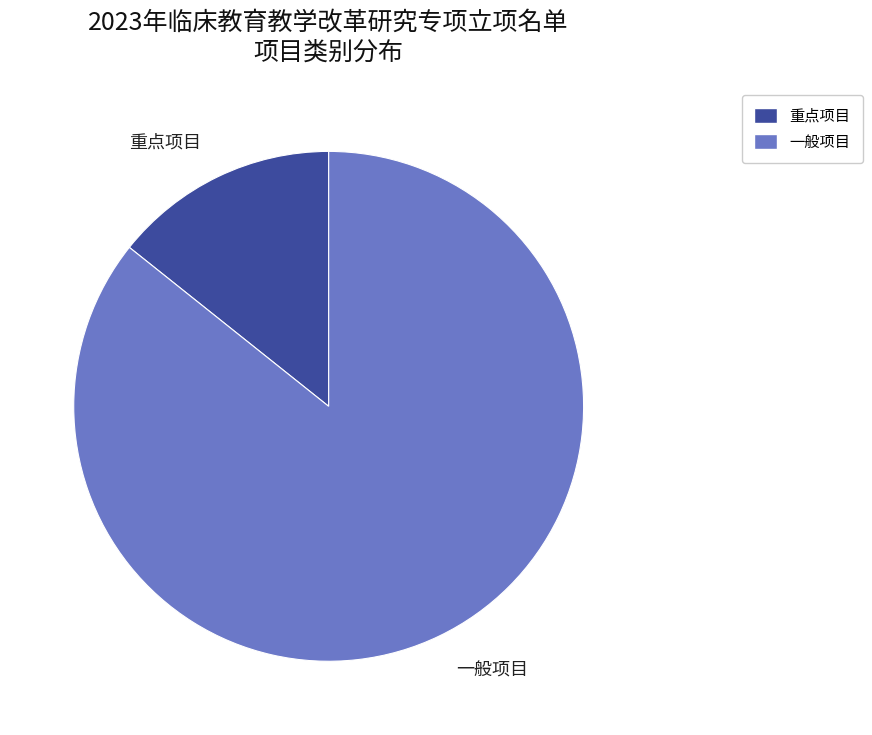

How many slices are in this pie chart?

2